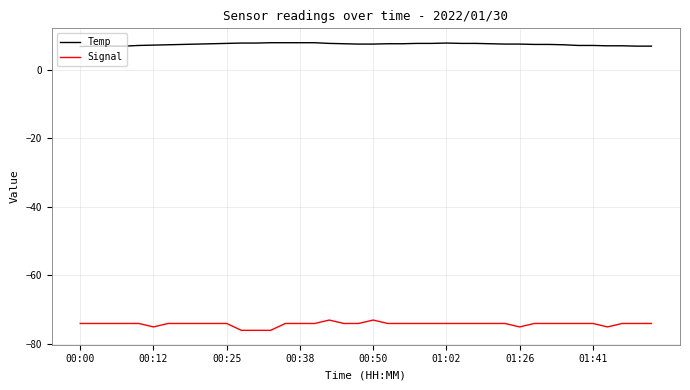

Which series has the largest total across all categories?

Temp